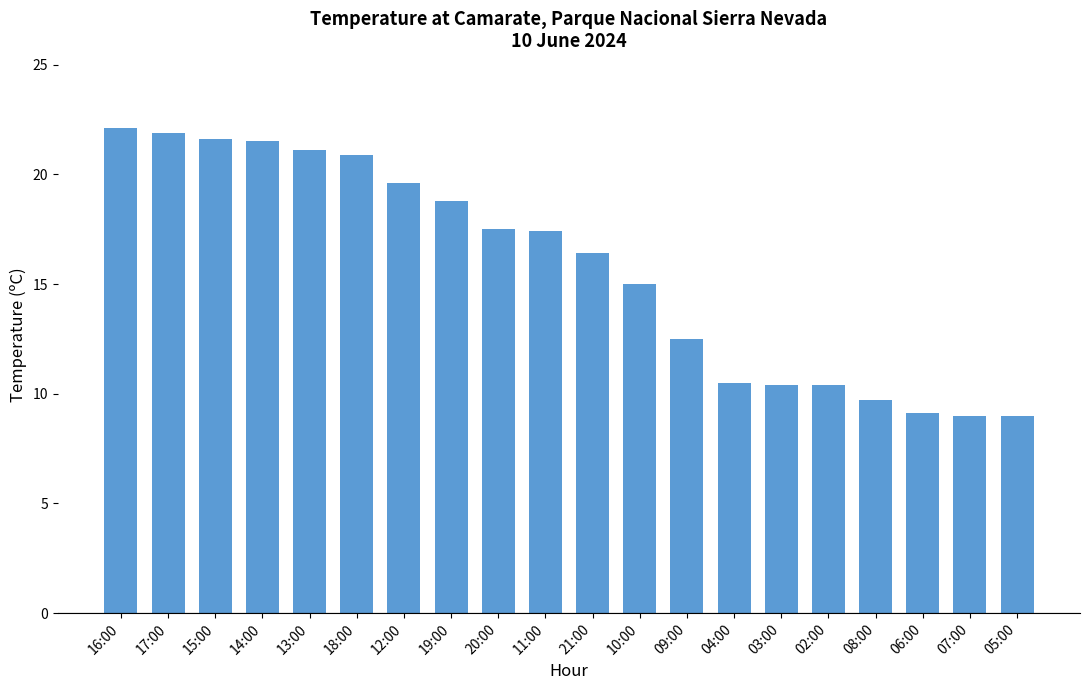

What is the maximum value shown in the chart?

22.1